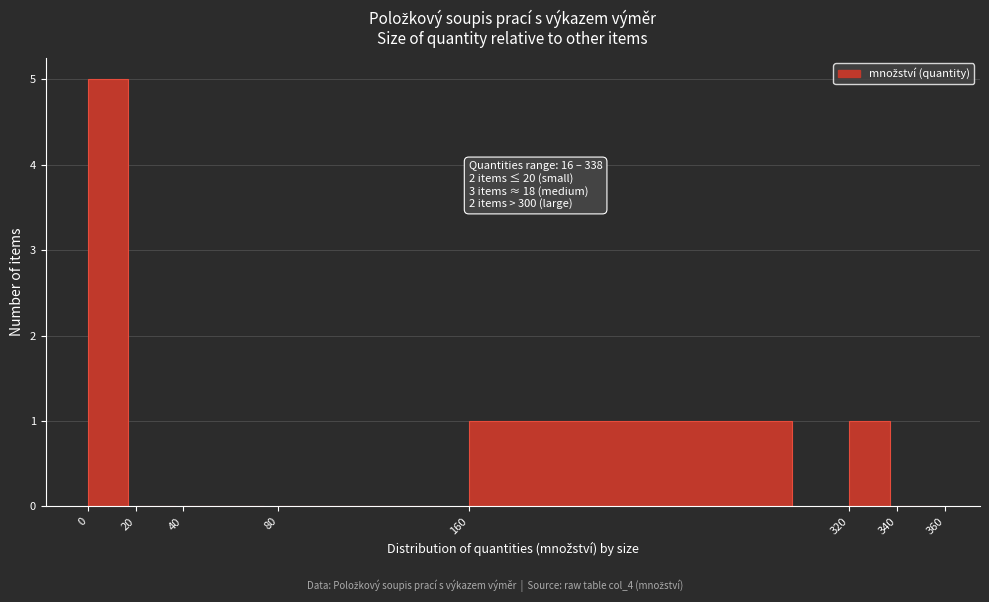

Over which range of the x-axis is the bar tallest?

0 to 20